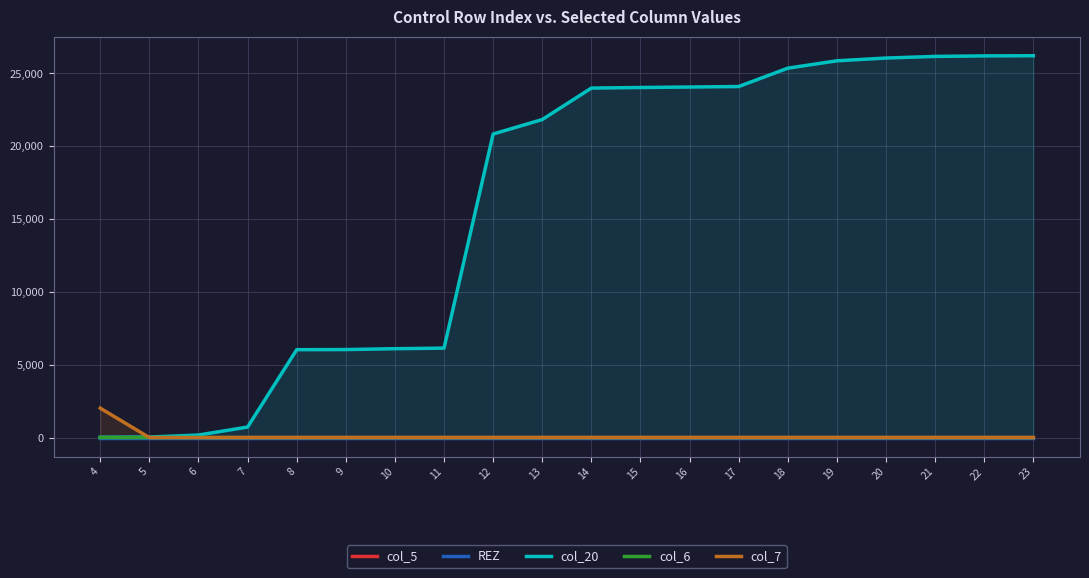

Is the value of col_6 at 17 greater than the value of col_20 at 20?

No